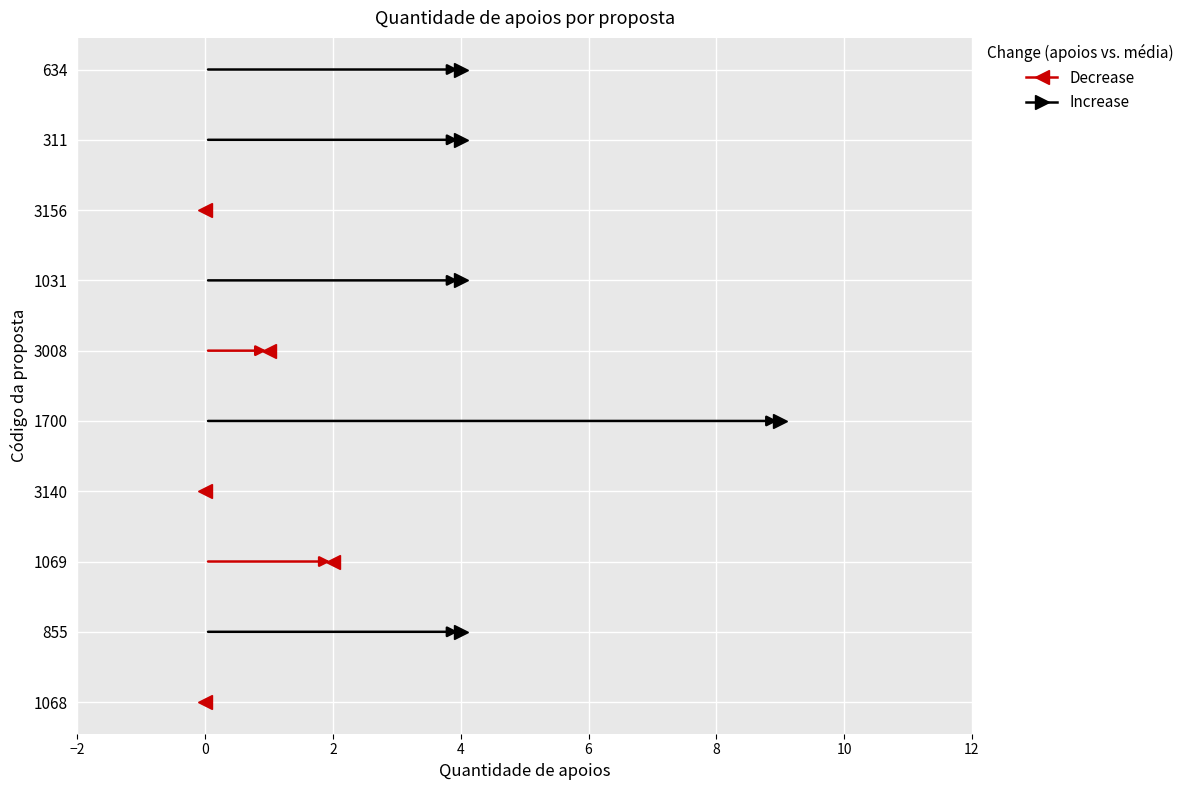

Which category has the highest value across all series?

1700